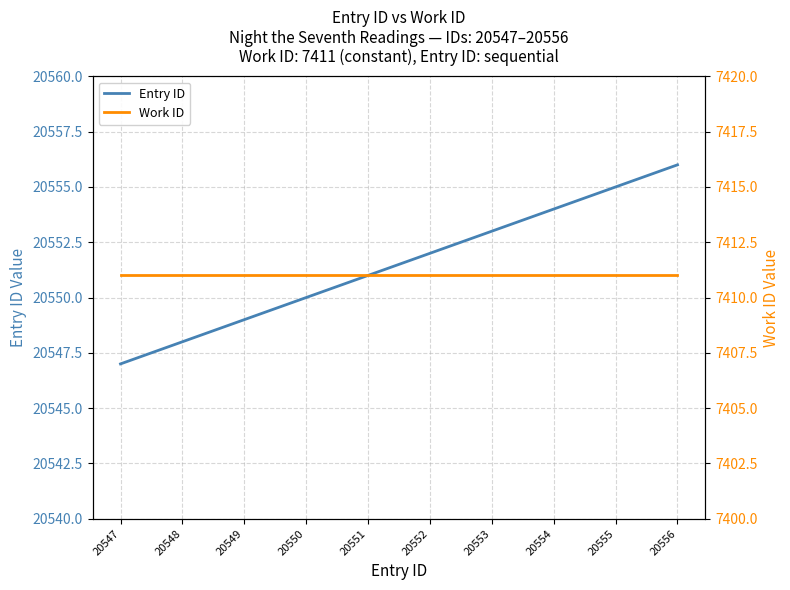

How many series are shown in this chart?

2